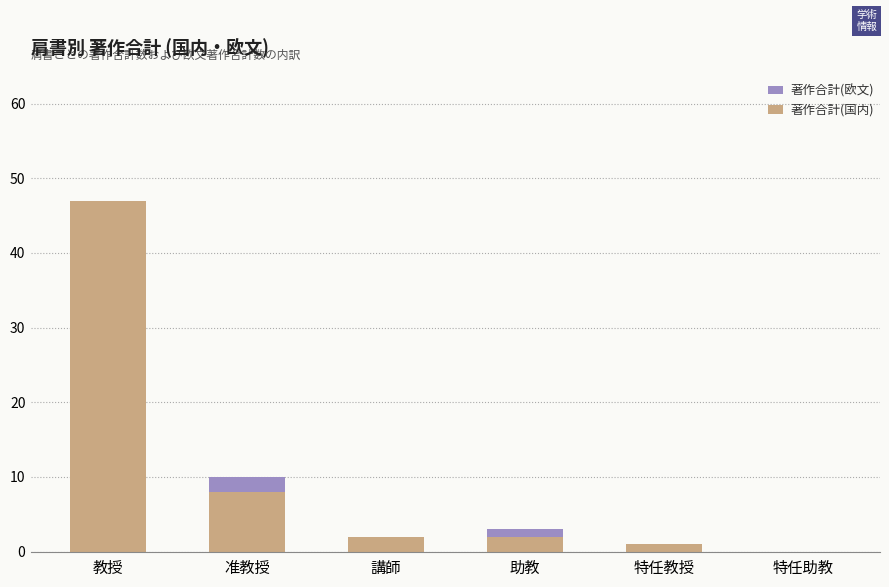

What is the sum of all 著作合計(国内) values?

60